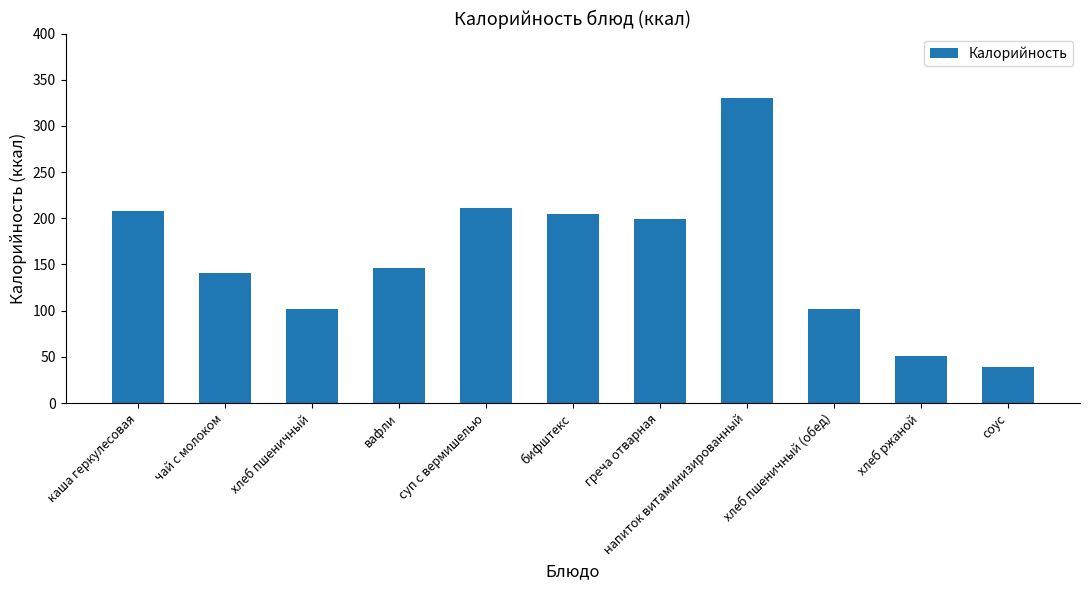

Reading left to right, list all the values displayed in this chart.

каша геркулесовая=208	чай с молоком=141	хлеб пшеничный=102	вафли=146	суп с вермишелью=211	бифштекс=205	греча отварная=199	напиток витаминизированный=330	хлеб пшеничный (обед)=102	хлеб ржаной=51	соус=39